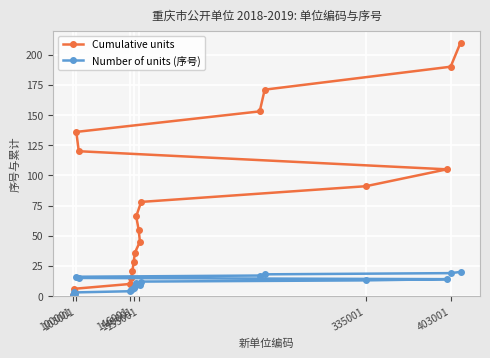

What is the minimum value shown in the chart?

1